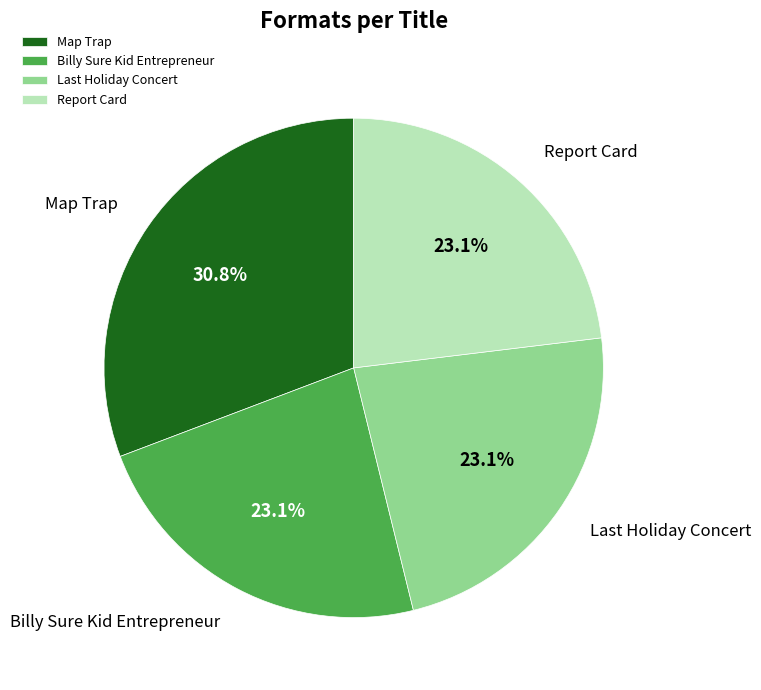

What percentage is the Billy Sure Kid Entrepreneur slice, to the nearest percent?

23%